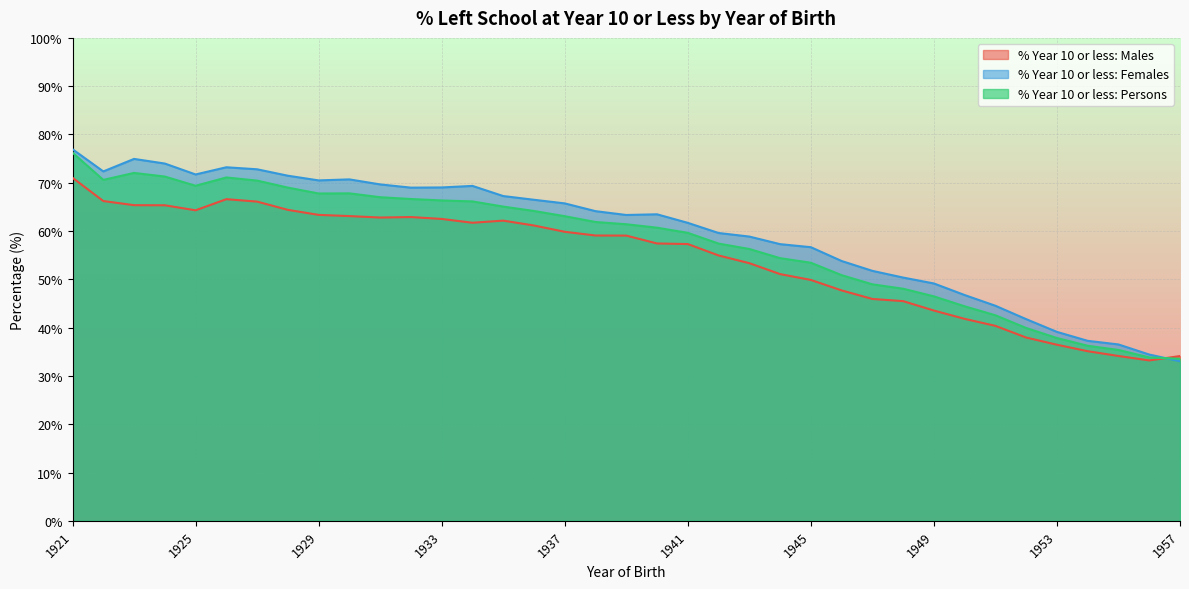

What value does the % Year 10 or less: Males series have at 1941?

57.3